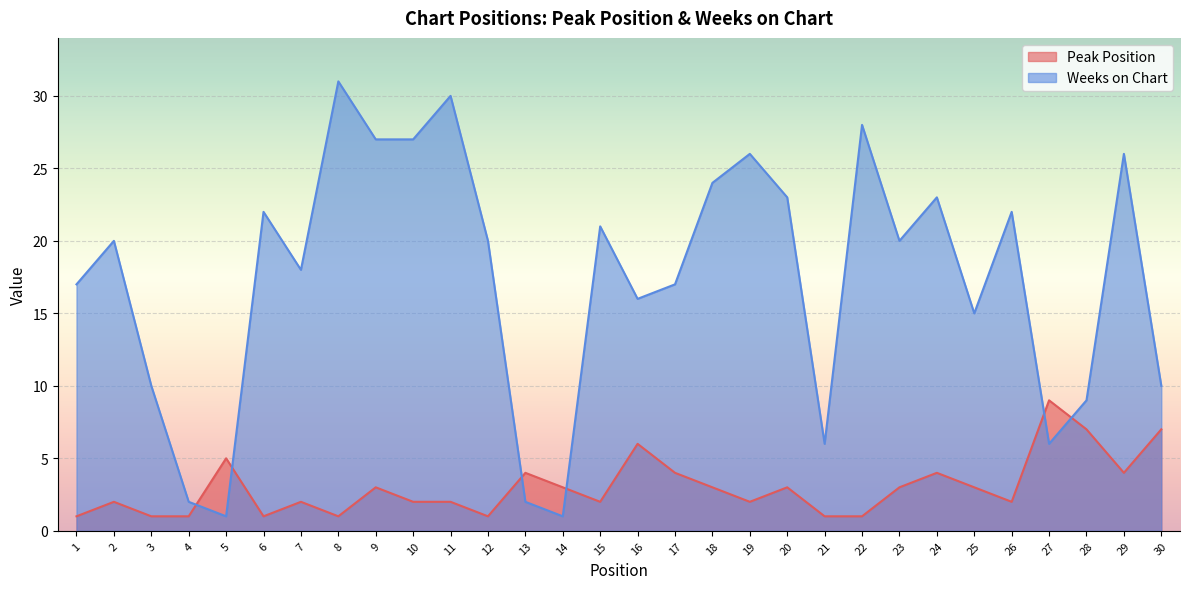

What is the difference between the maximum and minimum values in the Peak Position series?

8